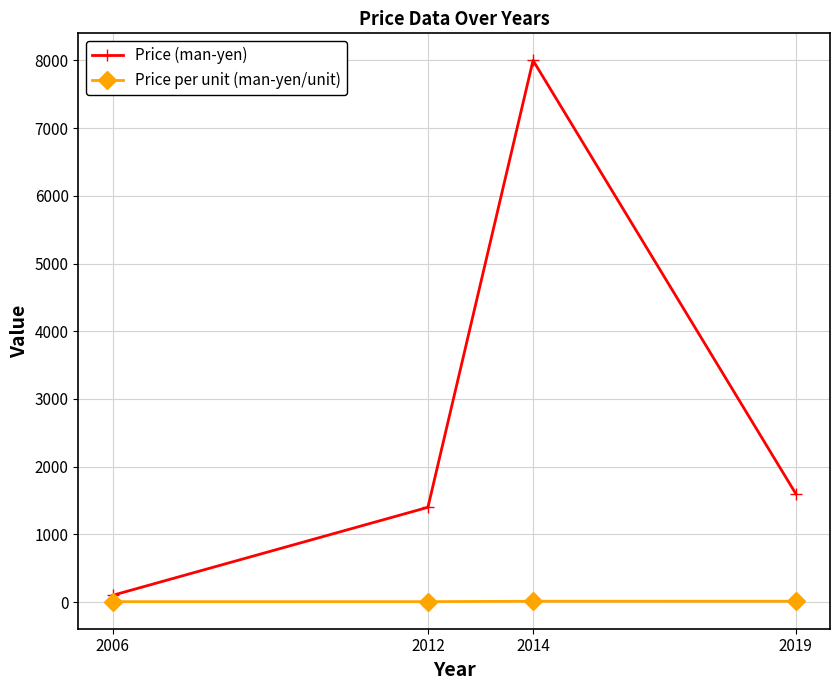

What is the sum of all Price per unit (man-yen/unit) values?

39.4